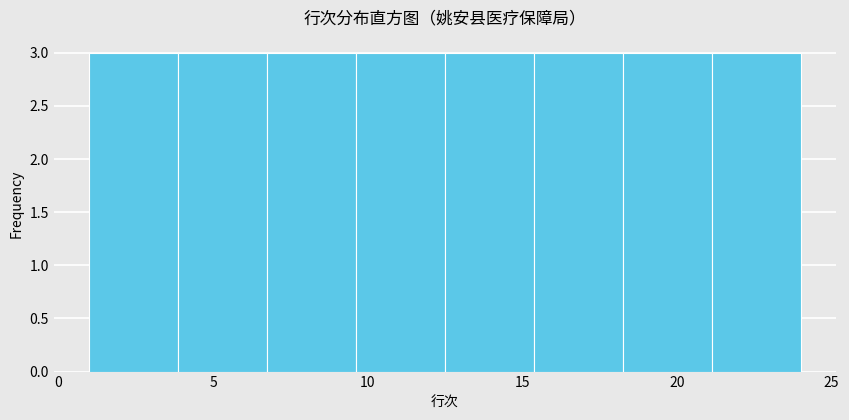

Reading left to right, list every bar in this chart as the range it spans on the x-axis followed by its height. Neither the bar edges nor the heights are printed on the chart, so give them approximately, as read against the axes.

1.0 to 4.0: 3
4.0 to 7.0: 3
7.0 to 9.5: 3
9.5 to 12.5: 3
12.5 to 15.5: 3
15.5 to 18.5: 3
18.5 to 21.0: 3
21.0 to 24.0: 3